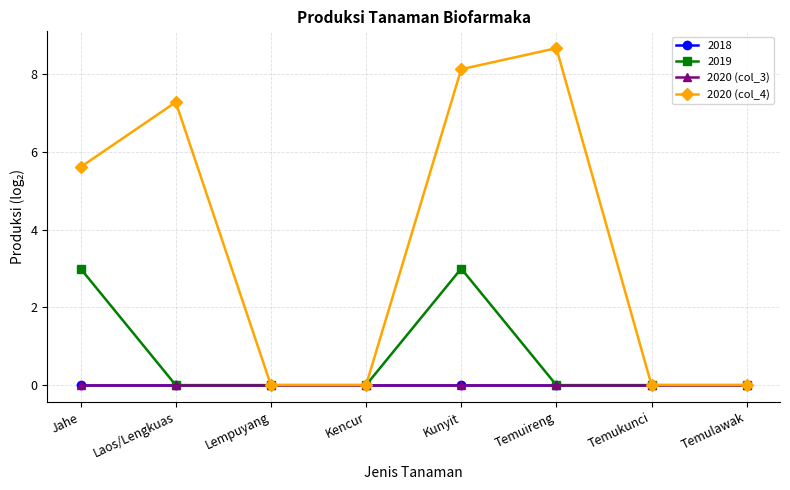

What position from the right is Jahe?

8